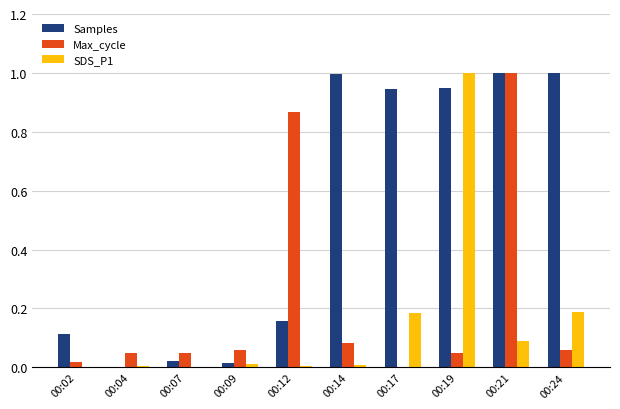

At which category is the sum across all series the highest?

00:21